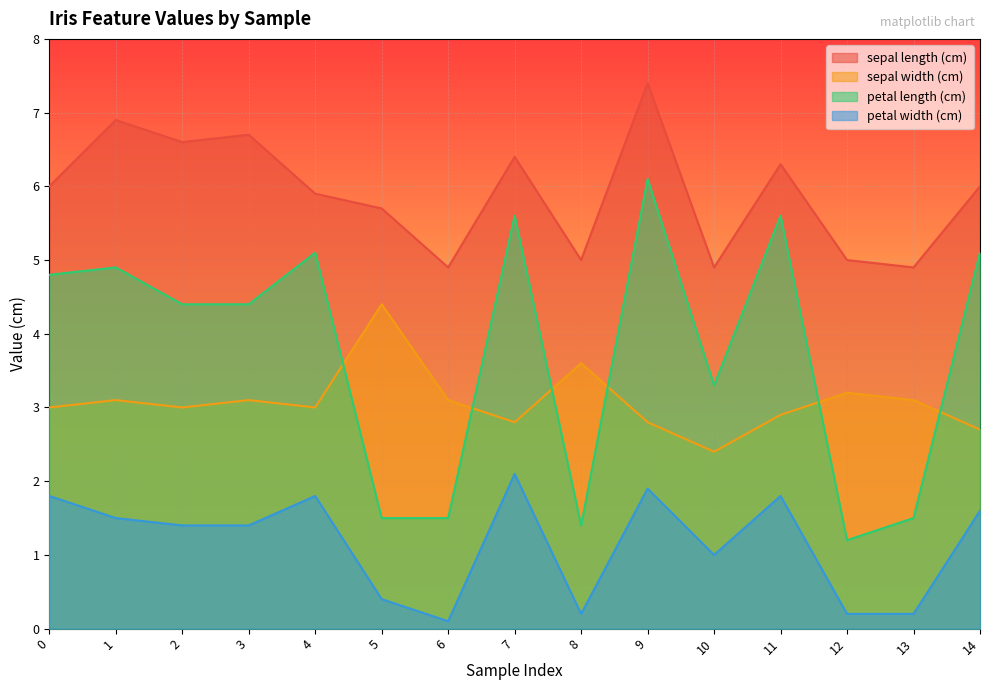

Reading left to right, list all the values displayed in this chart.

sepal length (cm): 0=6.0	1=6.9	2=6.6	3=6.7	4=5.9	5=5.7	6=4.9	7=6.4	8=5.0	9=7.4	10=4.9	11=6.3	12=5.0	13=4.9	14=6.0
sepal width (cm): 0=3.0	1=3.1	2=3.0	3=3.1	4=3.0	5=4.4	6=3.1	7=2.8	8=3.6	9=2.8	10=2.4	11=2.9	12=3.2	13=3.1	14=2.7
petal length (cm): 0=4.8	1=4.9	2=4.4	3=4.4	4=5.1	5=1.5	6=1.5	7=5.6	8=1.4	9=6.1	10=3.3	11=5.6	12=1.2	13=1.5	14=5.1
petal width (cm): 0=1.8	1=1.5	2=1.4	3=1.4	4=1.8	5=0.4	6=0.1	7=2.1	8=0.2	9=1.9	10=1.0	11=1.8	12=0.2	13=0.2	14=1.6